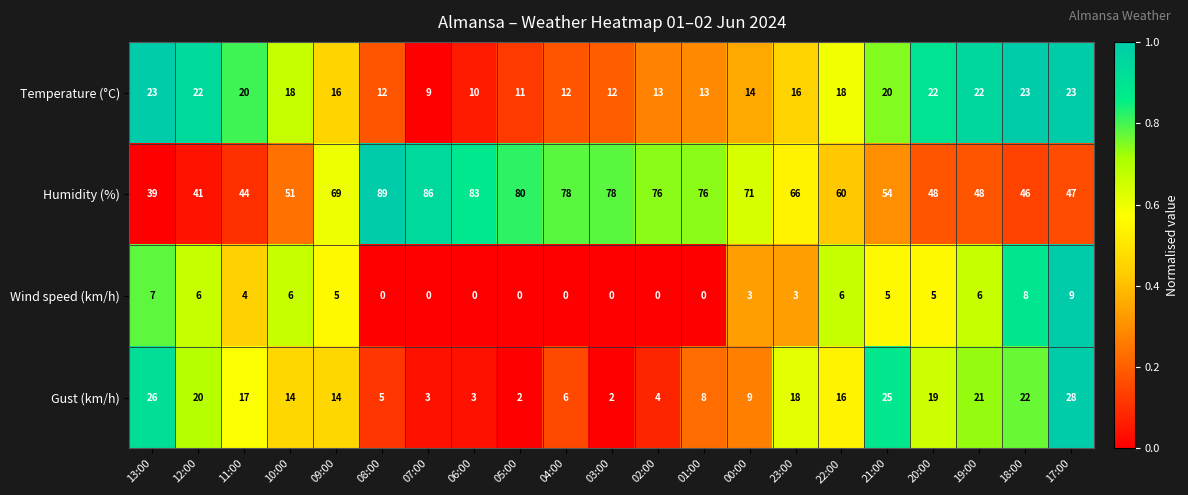

Is it true that Wind speed (km/h) equals 6 at 19:00?

True